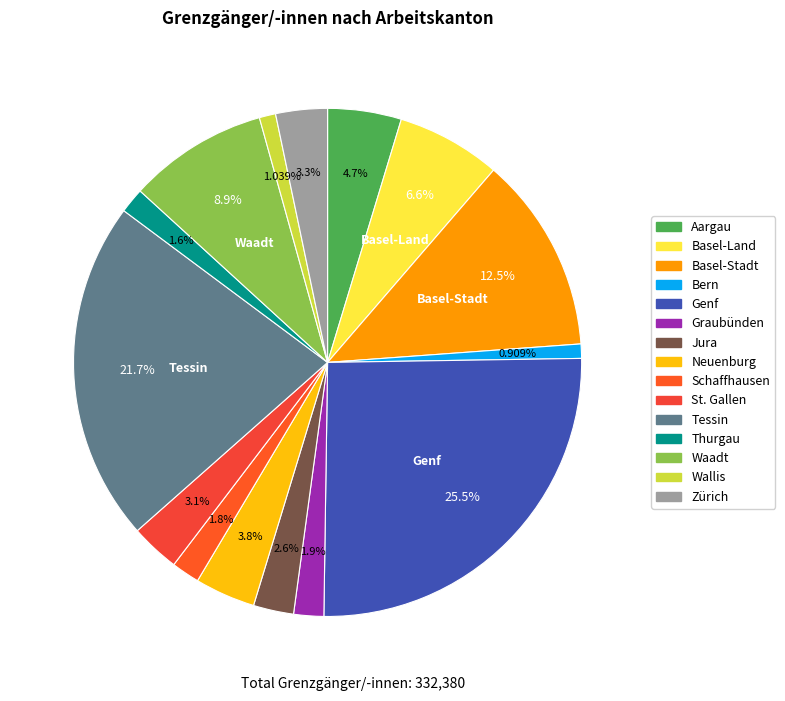

Count the number of slices in the pie.

15